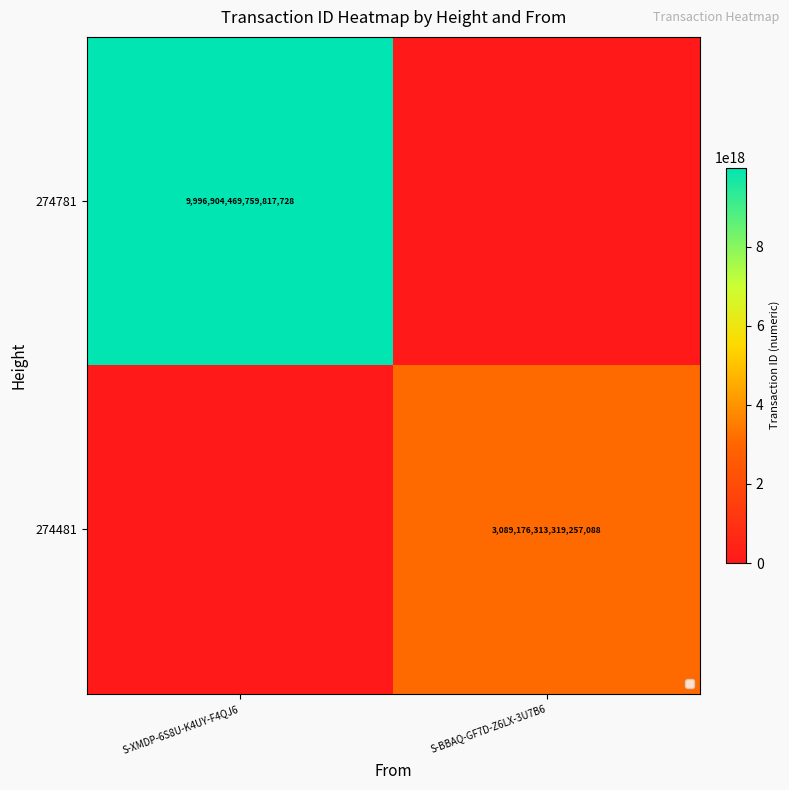

True or false: 274781 has a value of 14867949786281508864 at S-XMDP-6S8U-K4UY-F4QJ6.

False